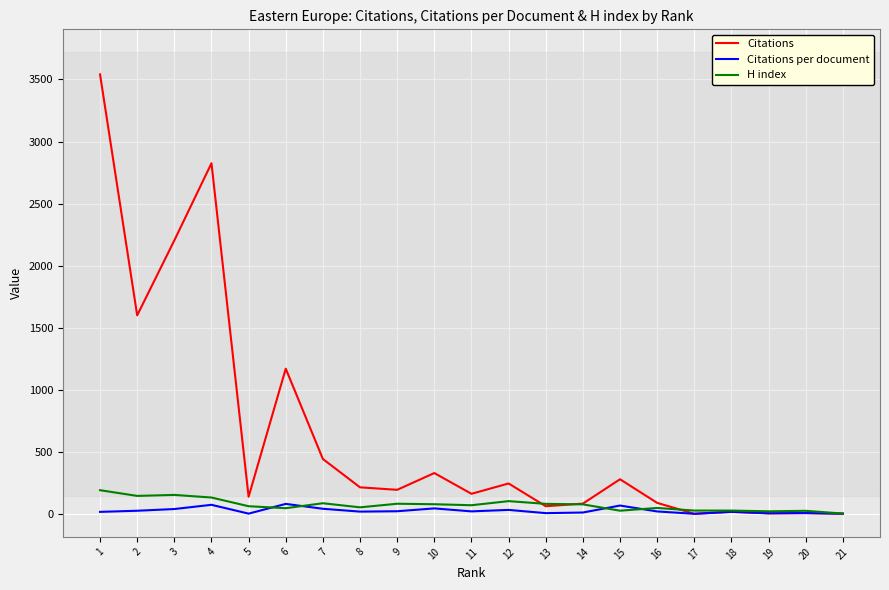

Does the chart have visible grid lines?

Yes